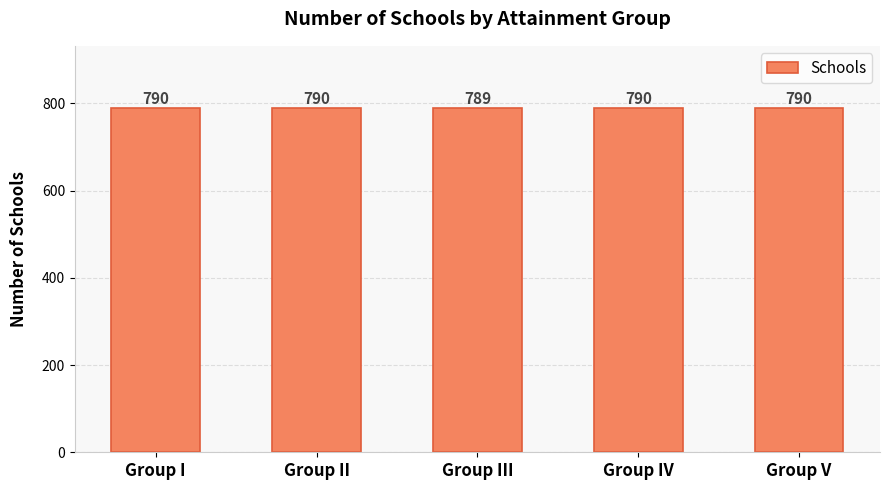

What is the sum of the values at Group V and Group I?

1580